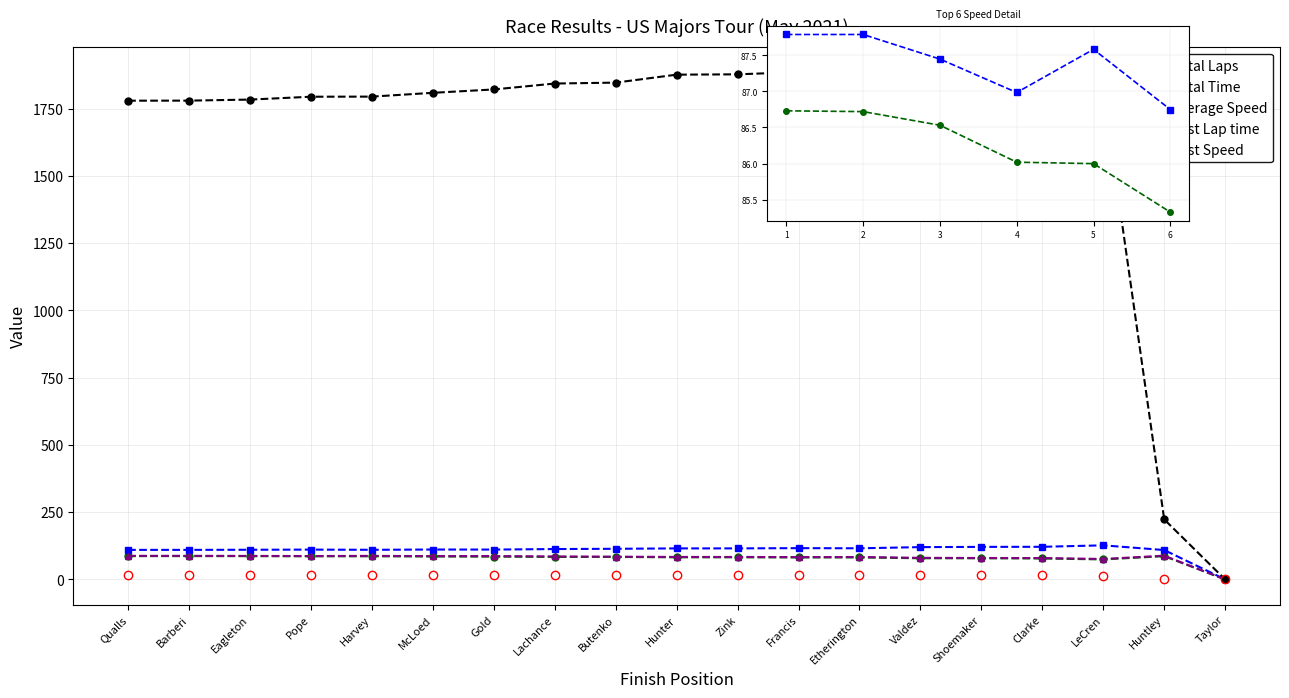

The value of Total Laps at Barberi is 27.9. True or false?

False